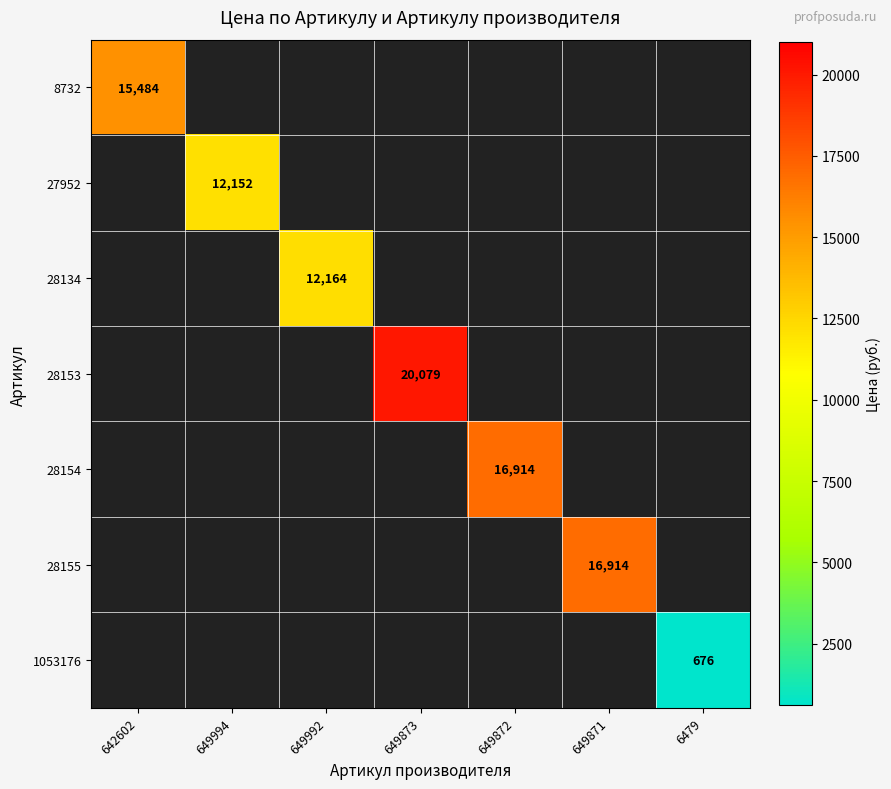

The value of 8732 at 642602 is 8568. True or false?

False